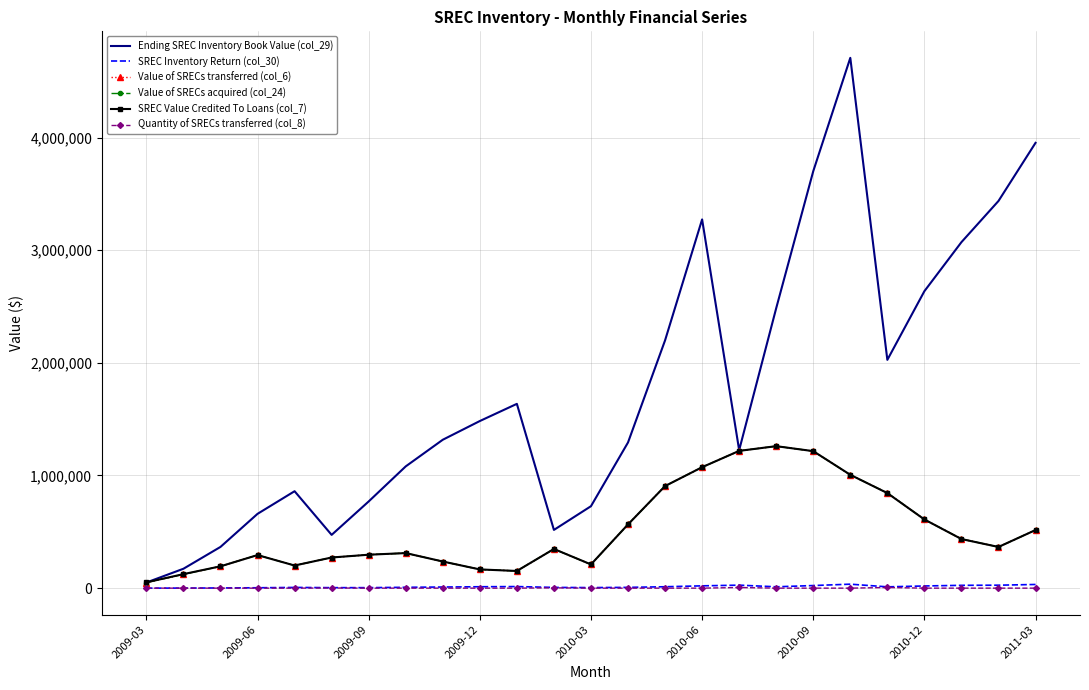

What is the difference between the second highest and second lowest values in the Value of SRECs acquired (col_24) series?

1096243.5